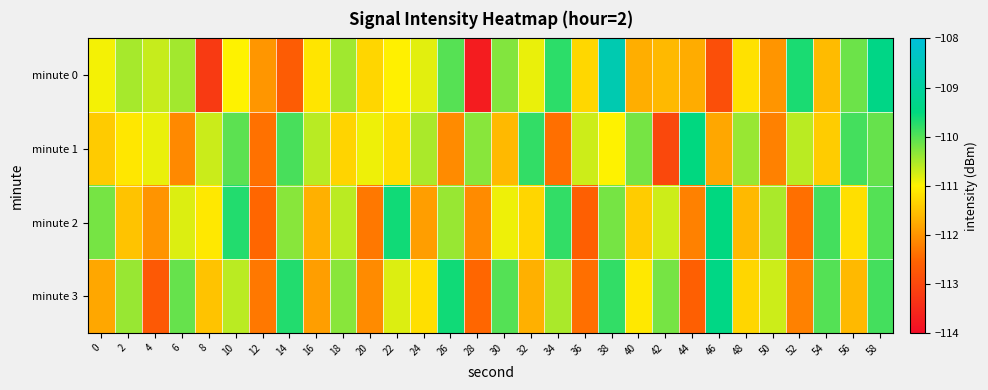

Which series has the widest spread of values?

minute 0